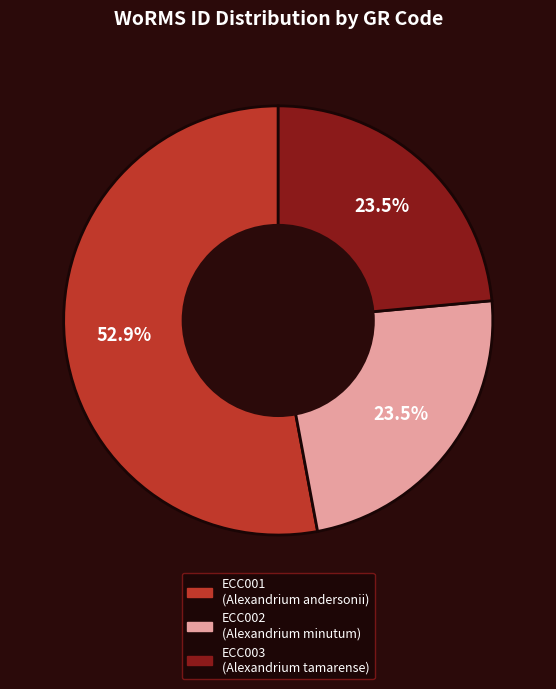

What is the ratio of the value at ECC002 to the value at ECC001?

0.4